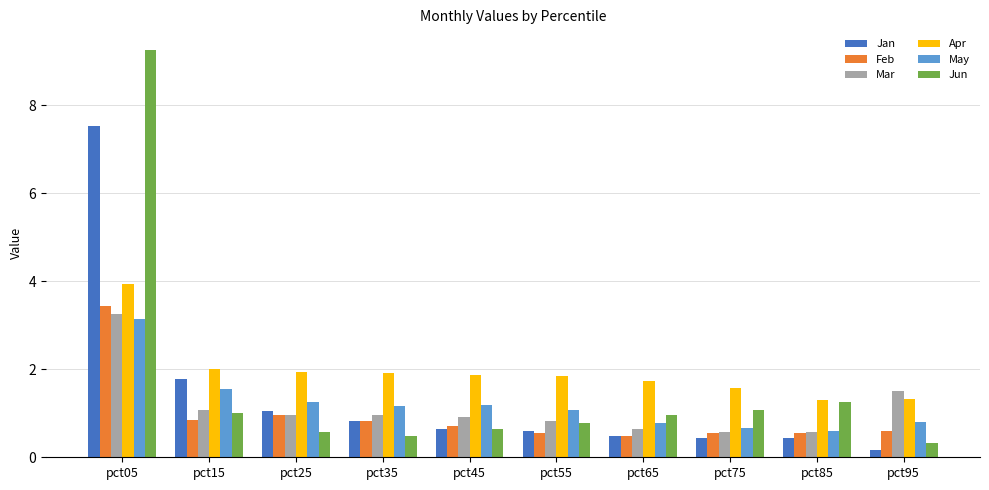

Rank the series by their maximum value, from lowest to highest.

May, Mar, Feb, Apr, Jan, Jun